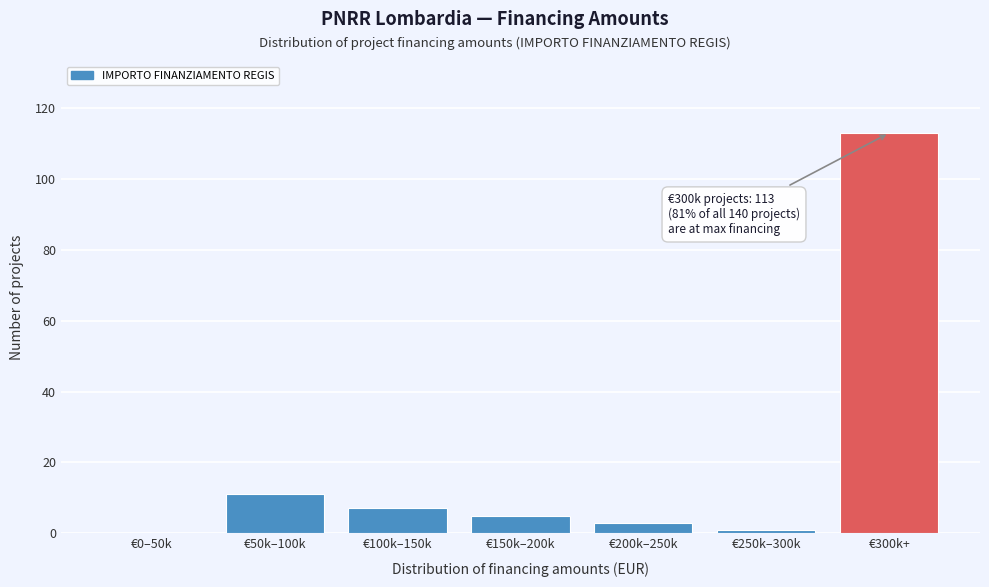

Reading right to left, transcribe all the data shown in this chart.

€300k+=113	€250k–300k=1	€200k–250k=3	€150k–200k=5	€100k–150k=7	€50k–100k=11	€0–50k=0